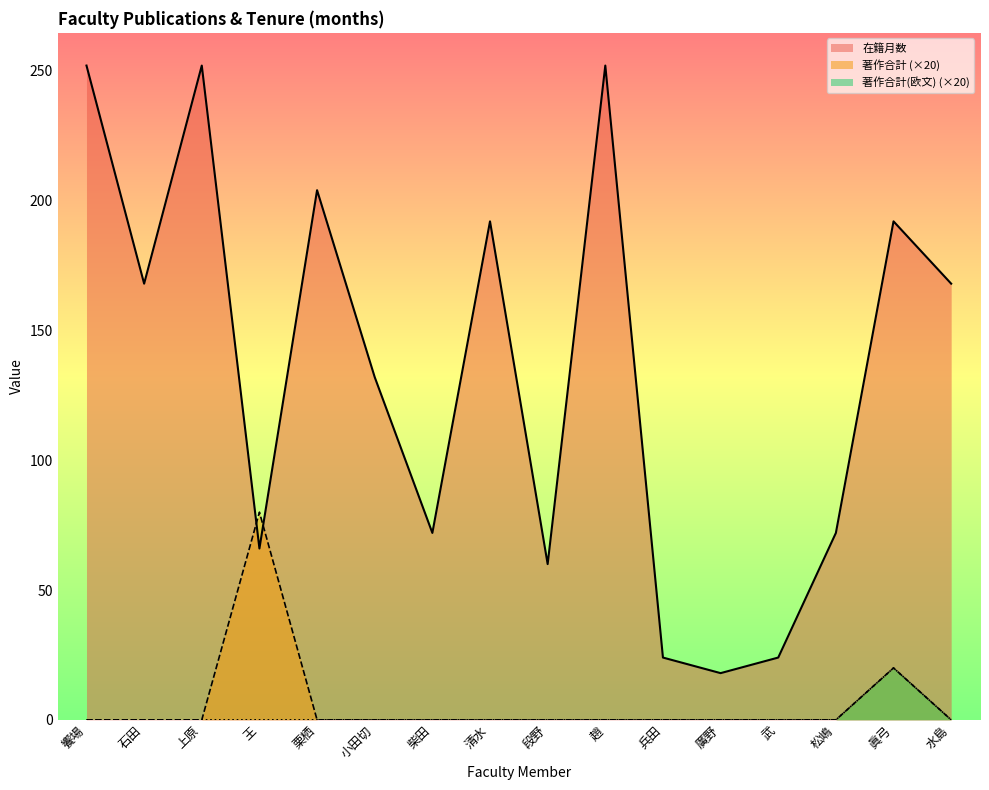

Reading left to right, extract all data points from this chart.

在籍月数: 饗場=252	石田=168	上原=252	王=66	栗栖=204	小田切=132	柴田=72	清水=192	段野=60	趙=252	兵田=24	廣野=18	武=24	松嶋=72	眞弓=192	水島=168
著作合計: 饗場=0	石田=0	上原=0	王=80	栗栖=0	小田切=0	柴田=0	清水=0	段野=0	趙=0	兵田=0	廣野=0	武=0	松嶋=0	眞弓=20	水島=0
著作合計(欧文): 饗場=0	石田=0	上原=0	王=0	栗栖=0	小田切=0	柴田=0	清水=0	段野=0	趙=0	兵田=0	廣野=0	武=0	松嶋=0	眞弓=20	水島=0